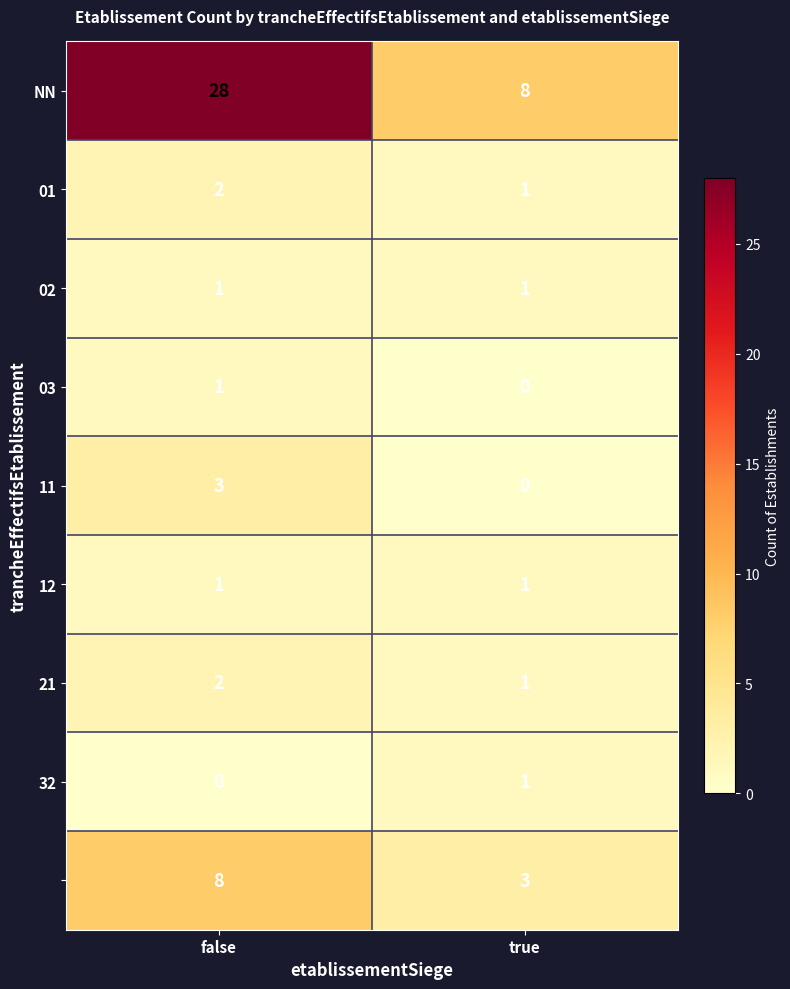

At which category does the chart reach its peak across all series?

false